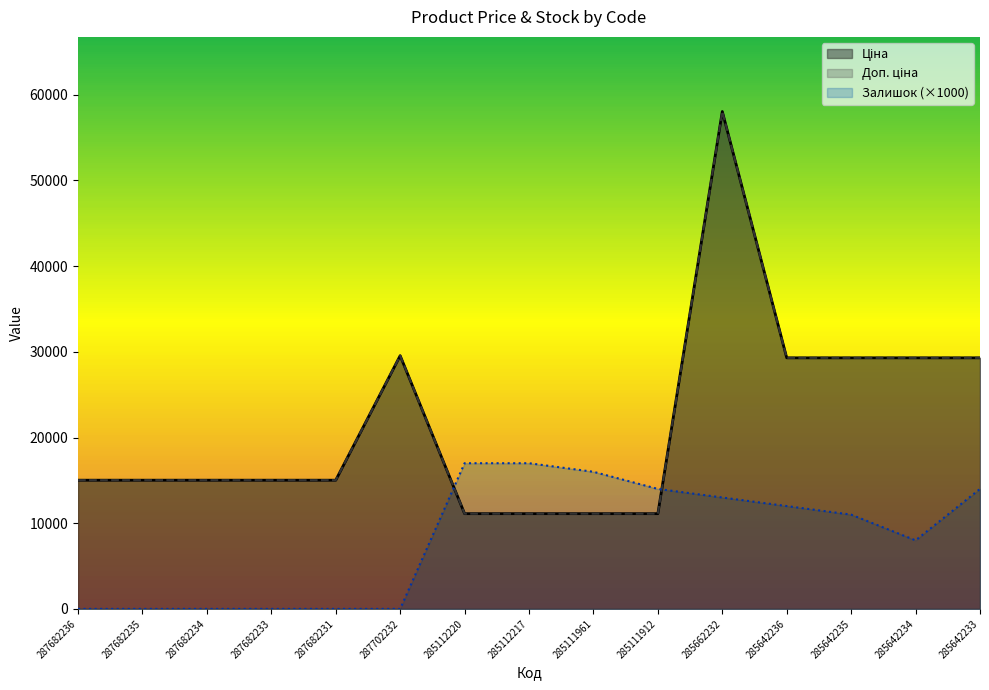

Which series has the largest range (max minus min)?

Ціна